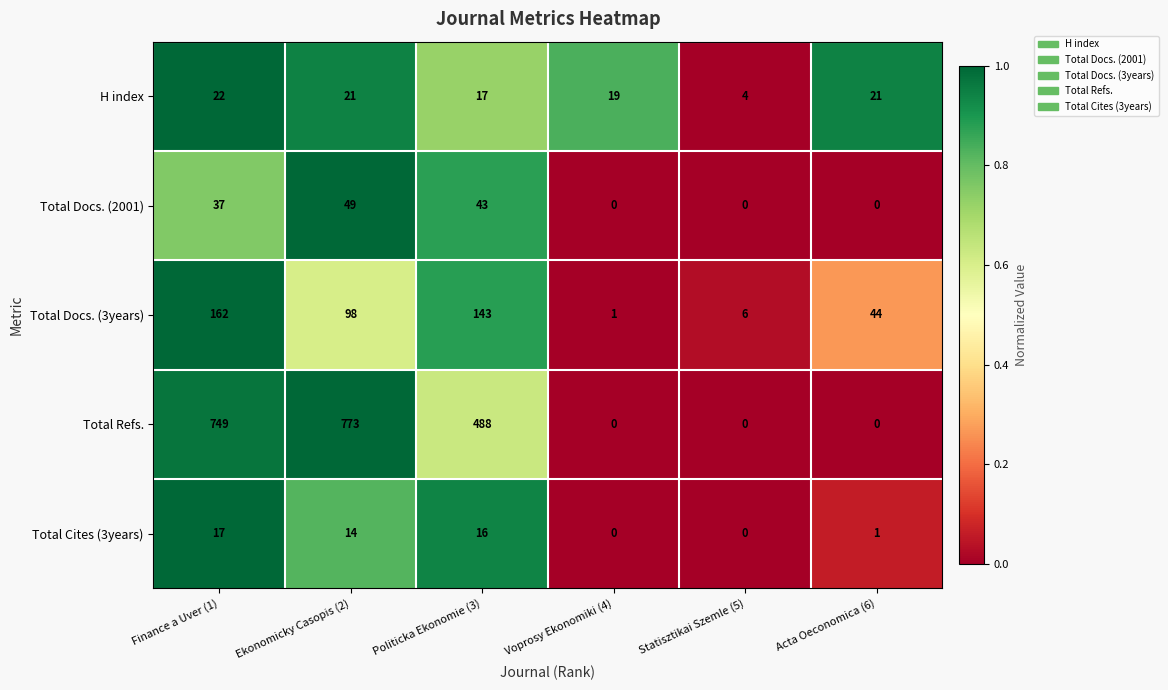

Is the value of Total Docs. (3years) at Voprosy Ekonomiki (4) greater than the value of Total Docs. (2001) at Acta Oeconomica (6)?

Yes